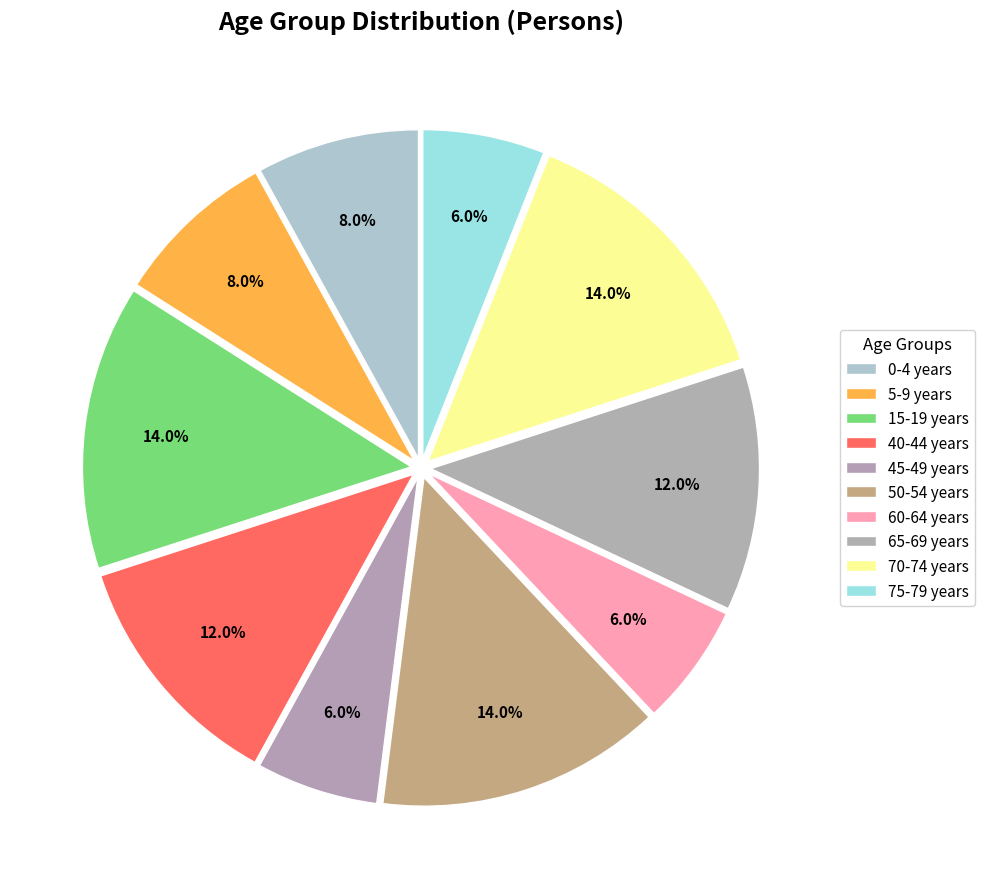

How many segments does this pie chart have?

10